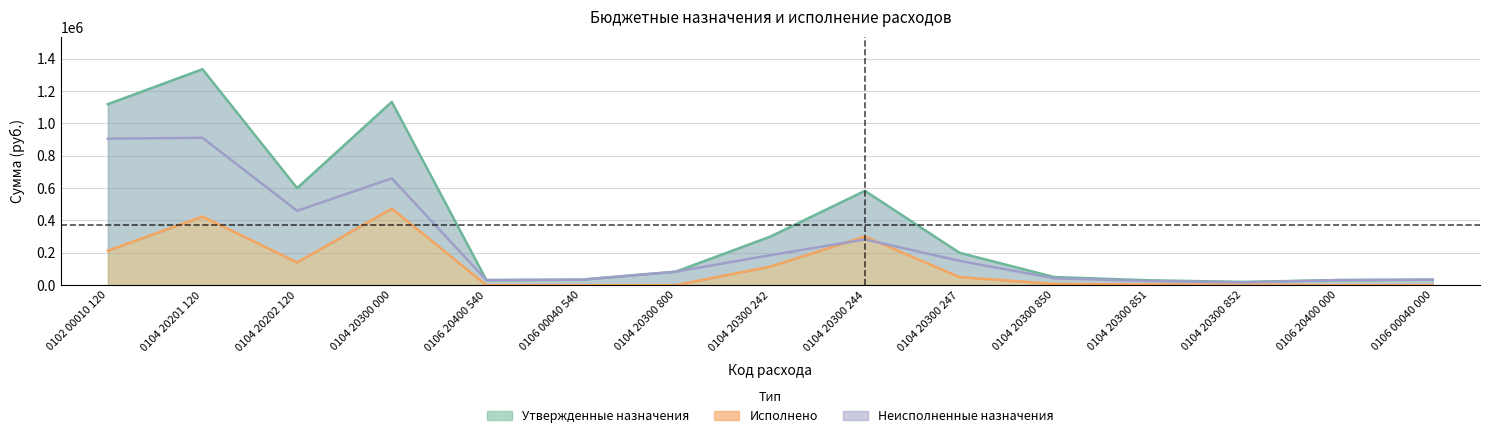

Does the chart have visible grid lines?

Yes